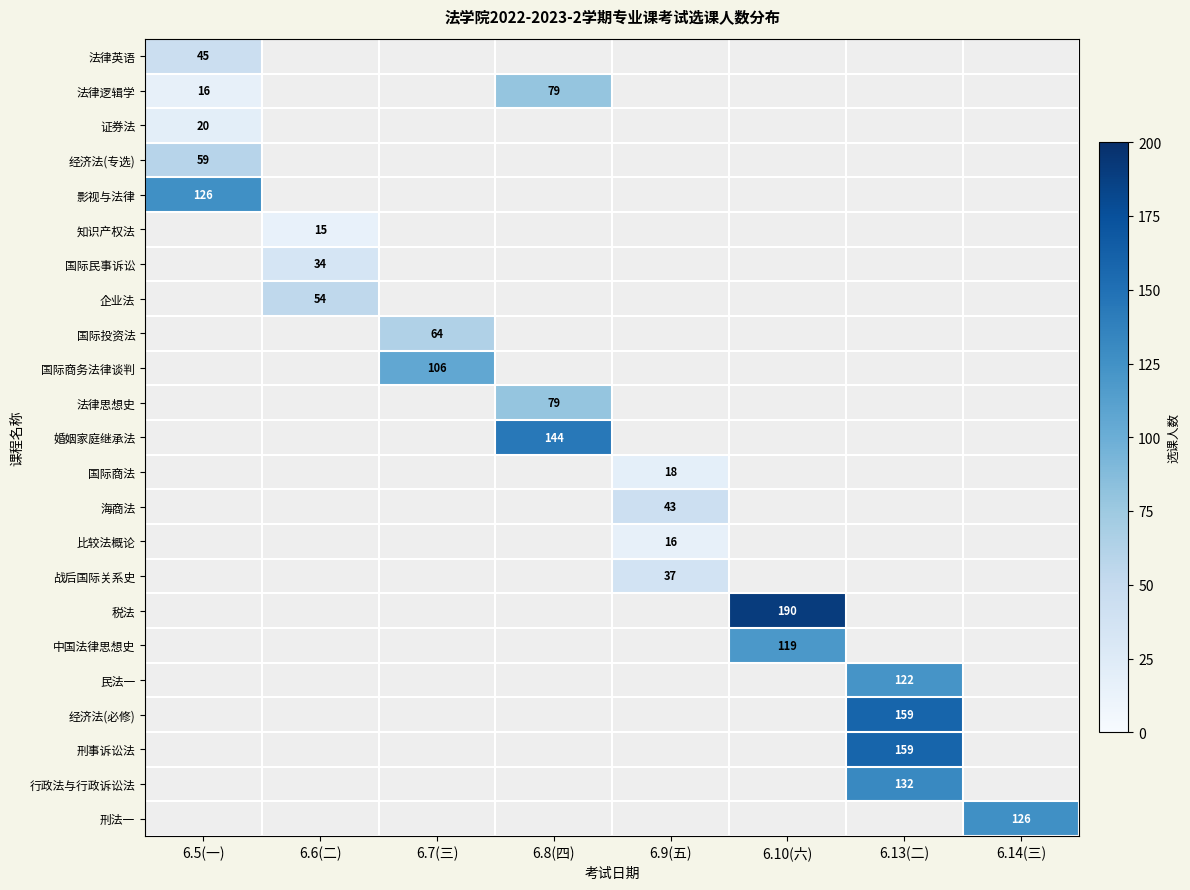

The 企业法 series shows 72.7 at 6.6(二). True or false?

False